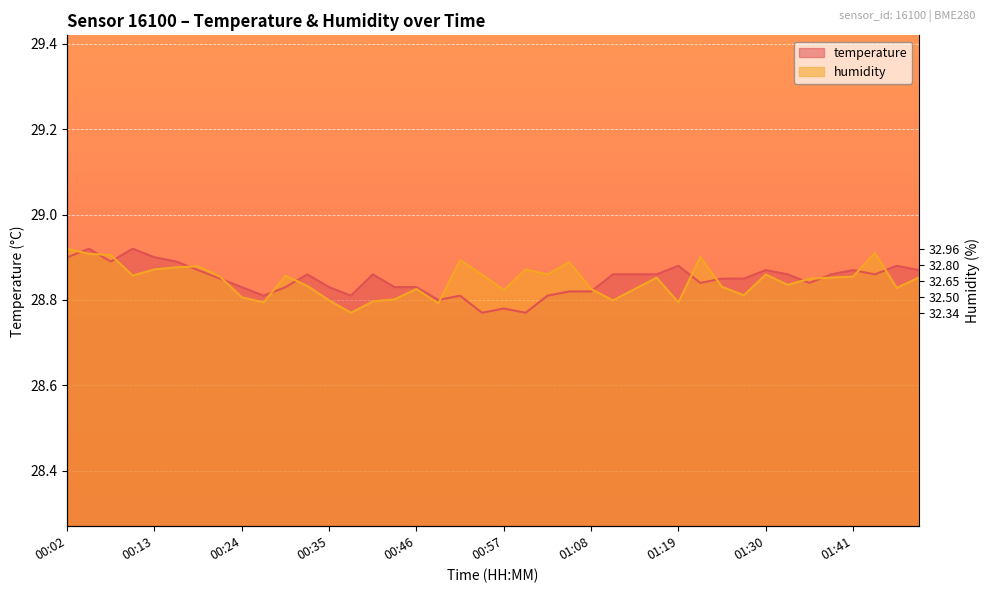

What is the label of the 10th point from the right?

01:25